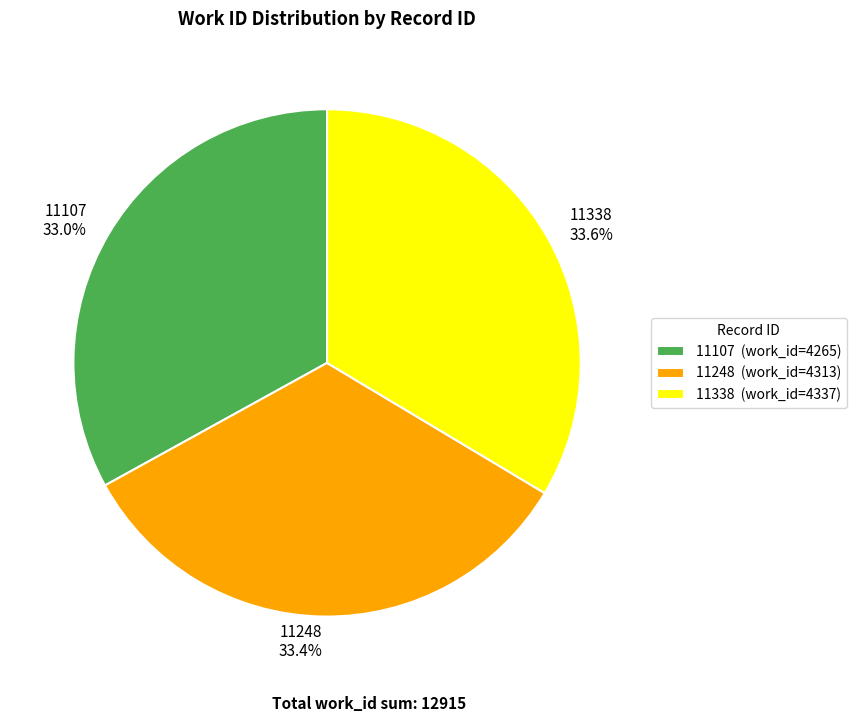

What is the ratio of the value at 11248 to the value at 11107?

1.0